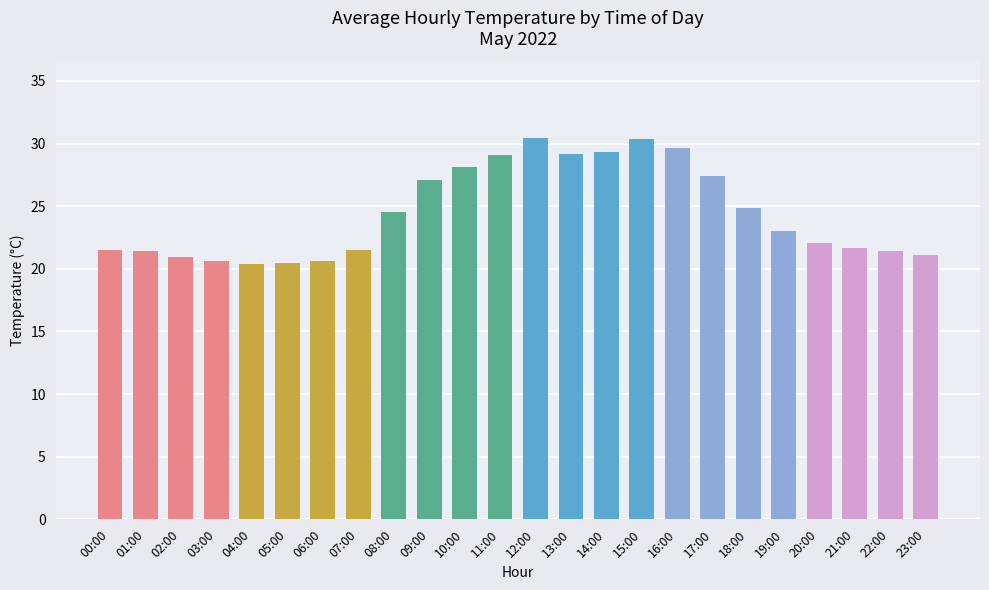

The value at 01:00 is 4.7. True or false?

False